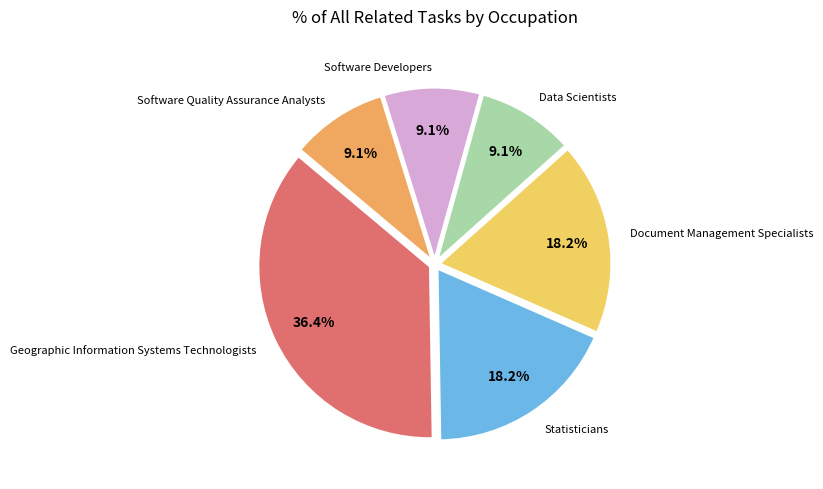

Count the number of slices in the pie.

6